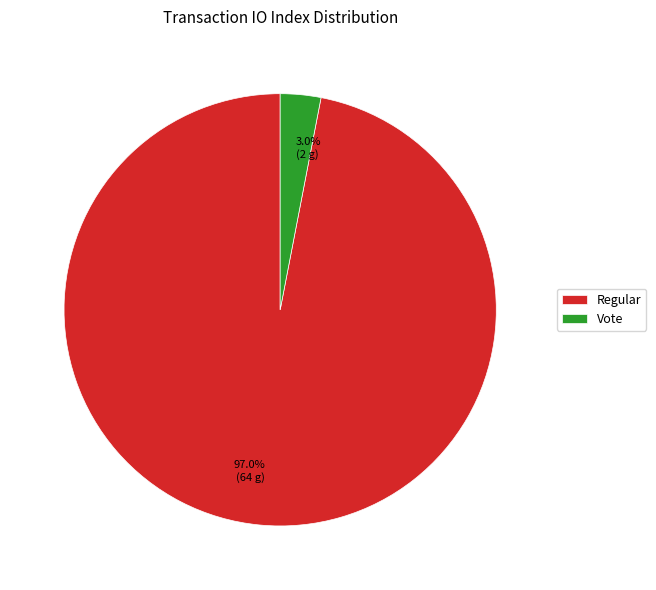

True or false: Vote accounts for 10% of the total.

False